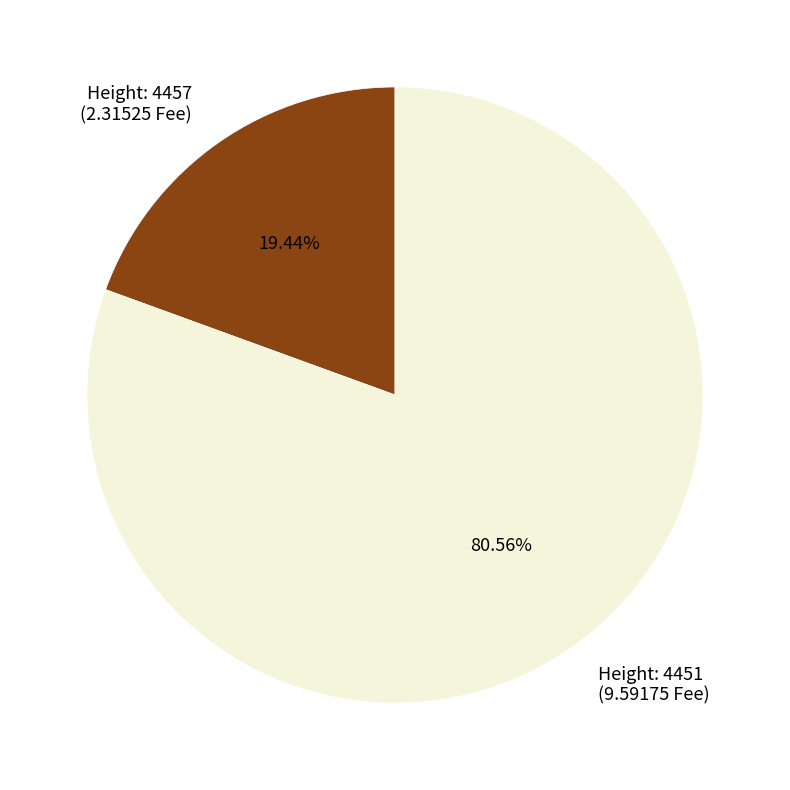

Rank the categories by value from highest to lowest.

Height: 4451 (9.59175 Fee), Height: 4457 (2.31525 Fee)